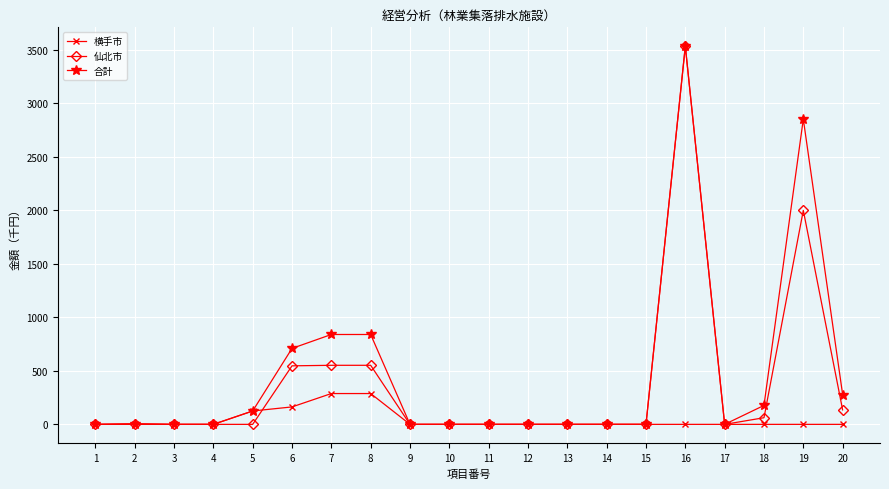

At which category is the sum across all series the highest?

16